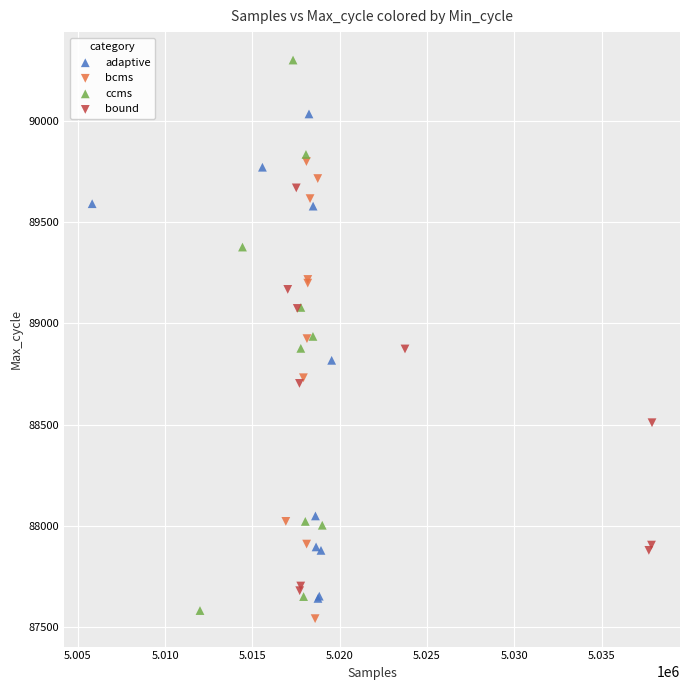

Which series reaches the maximum Y coordinate?

ccms